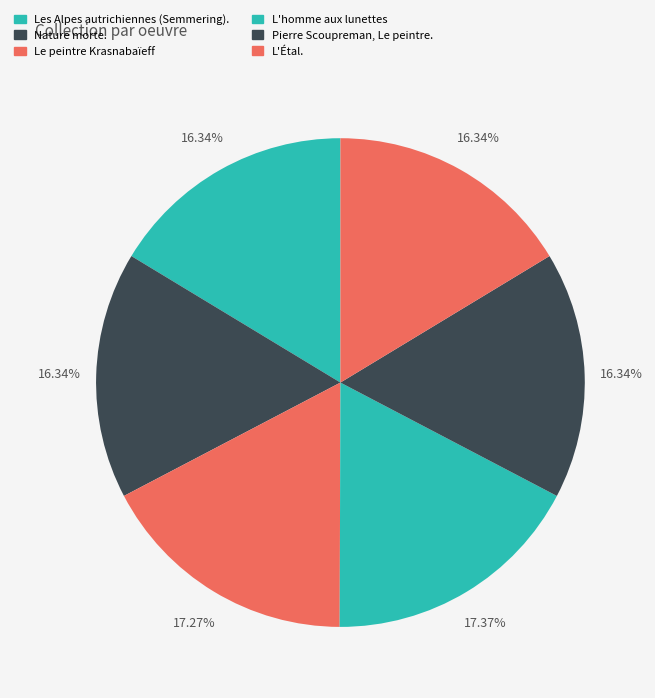

How many slices are in this pie chart?

6